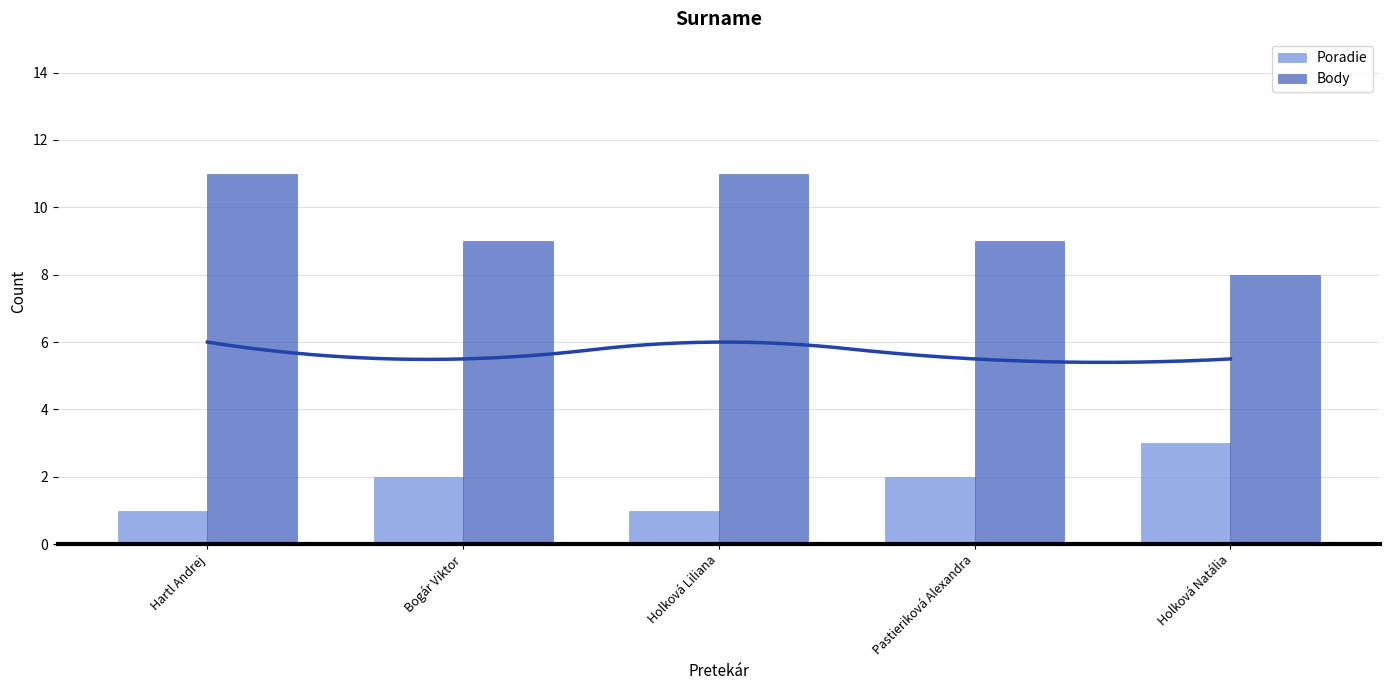

Count the number of data series in this chart.

2